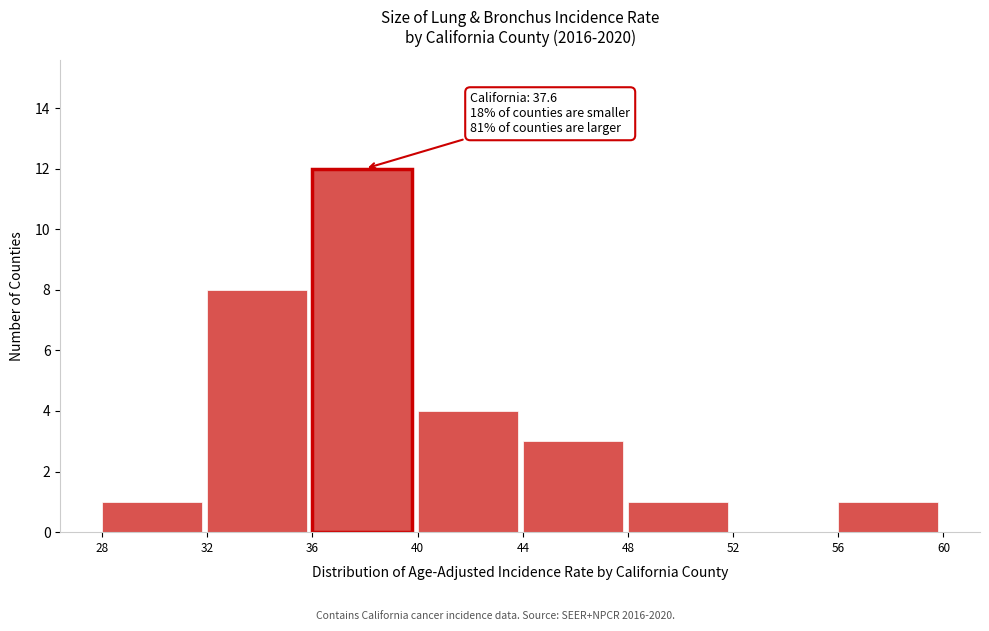

Over which range of the x-axis is the bar tallest?

36 to 40